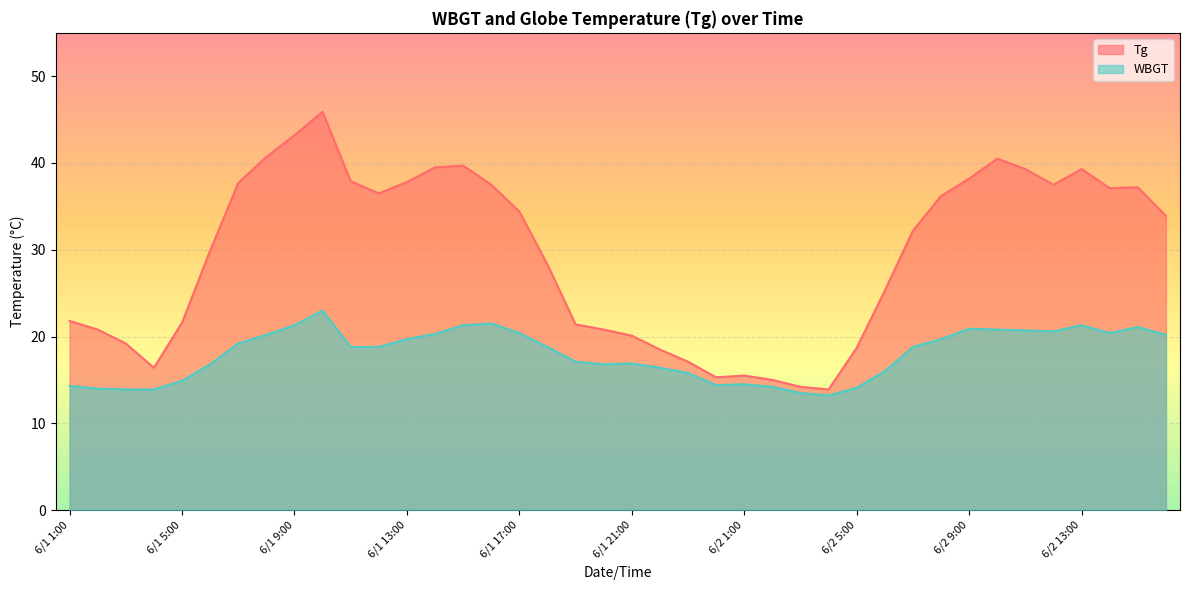

True or false: WBGT and Tg intersect in this chart.

False